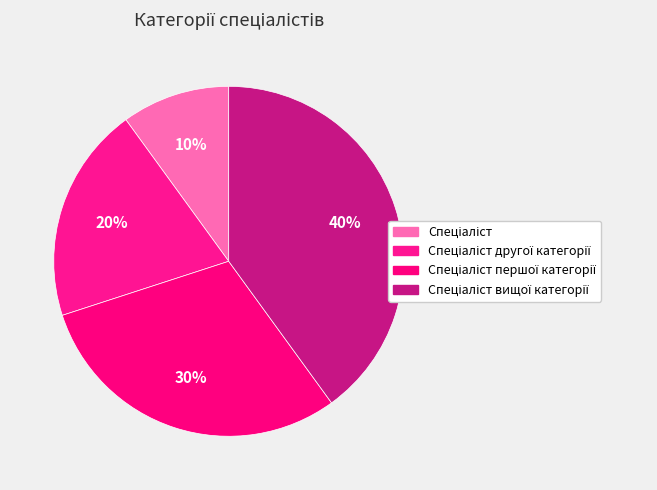

Count the number of slices in the pie.

4